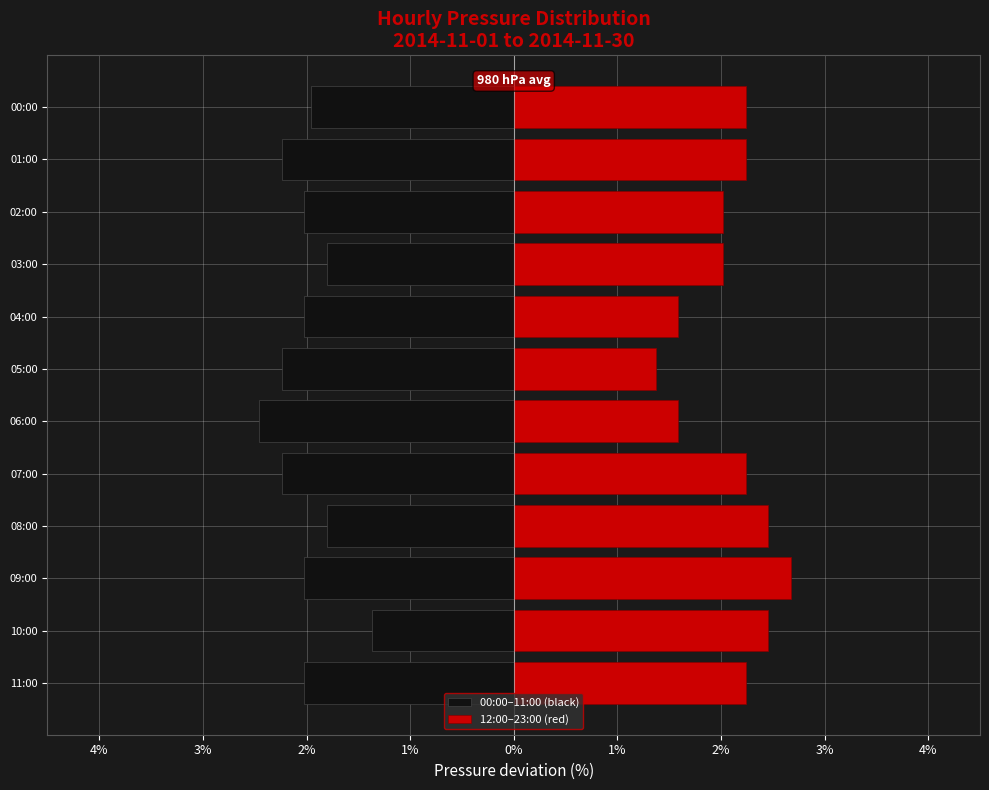

What is the sum of all 12:00–23:00 (red) values?

25.2